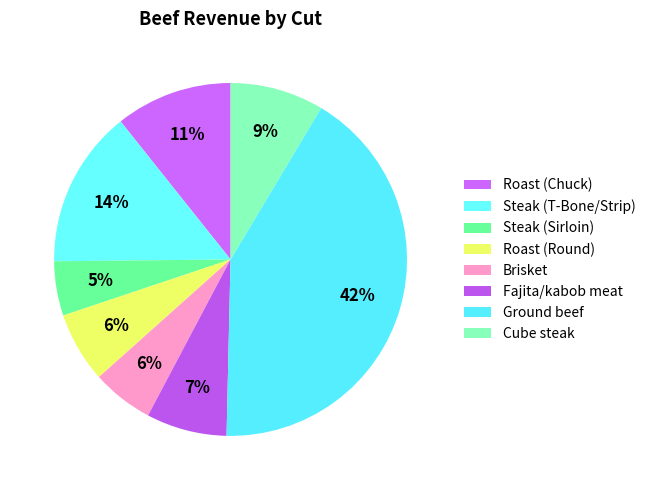

Is there any slice that represents more than half of the pie?

No